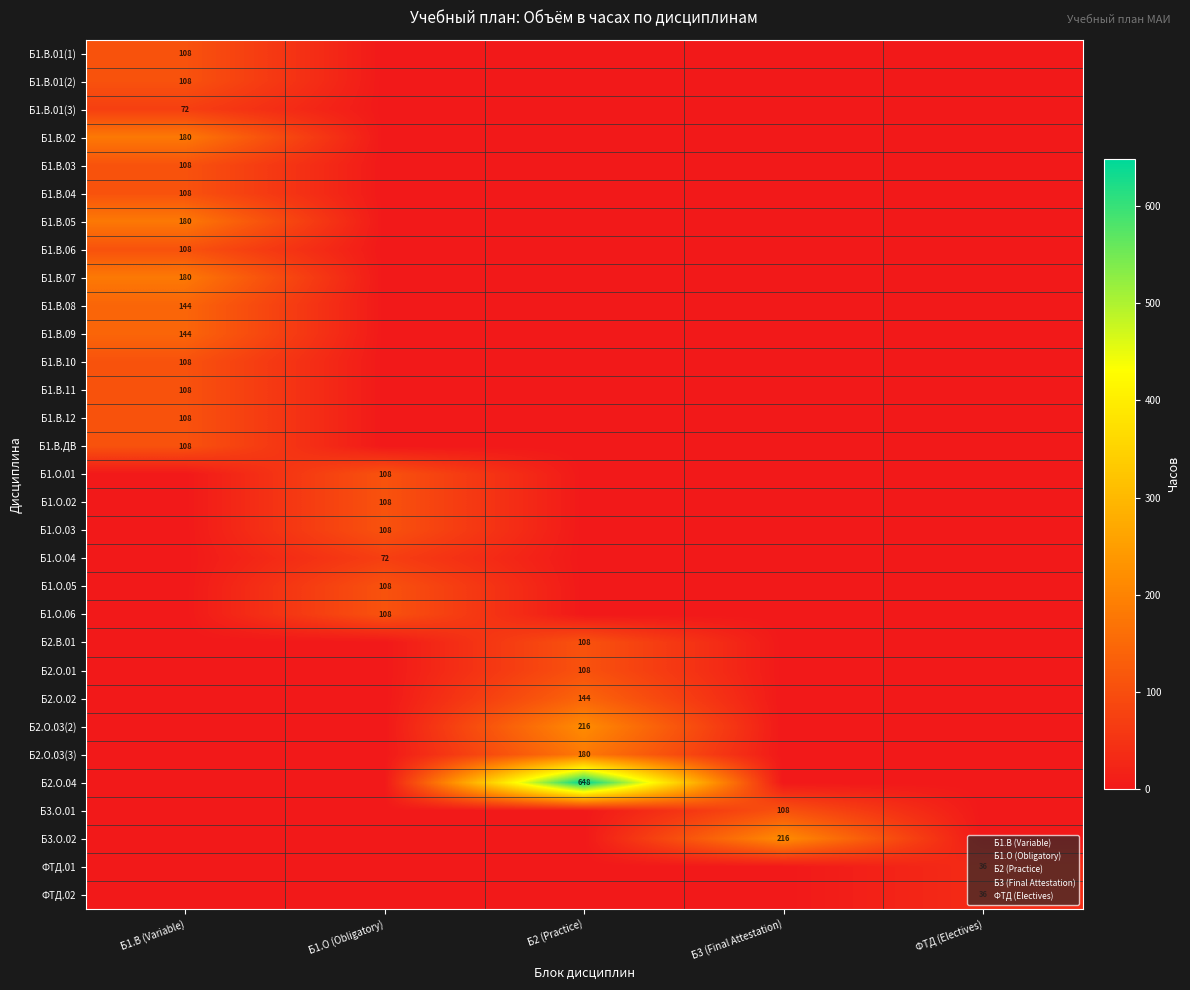

At how many categories does at least one series exceed 541?

1